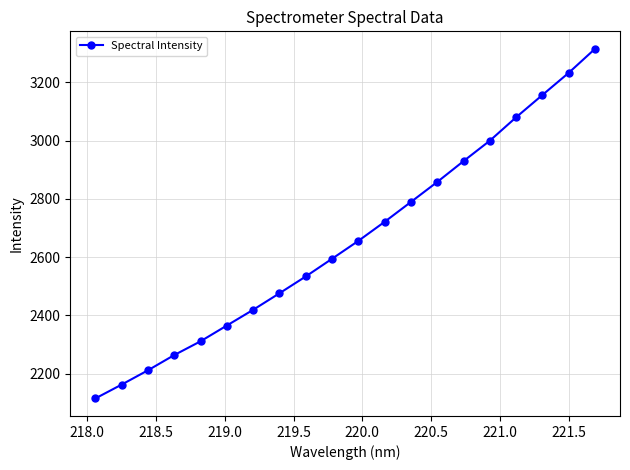

What is the minimum value shown in the chart?

2115.1